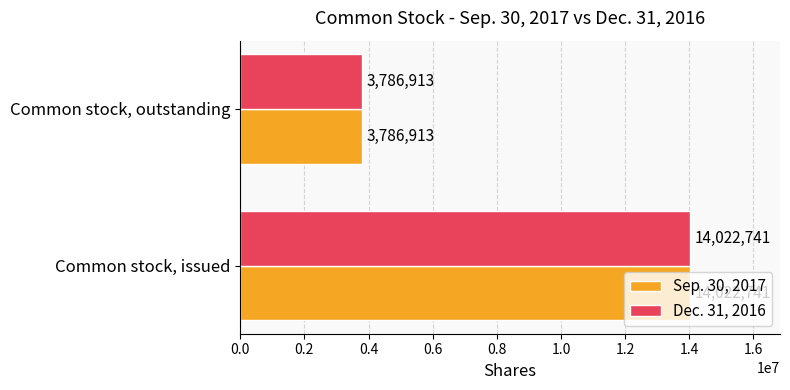

What is the minimum value for Sep. 30, 2017?

3786913